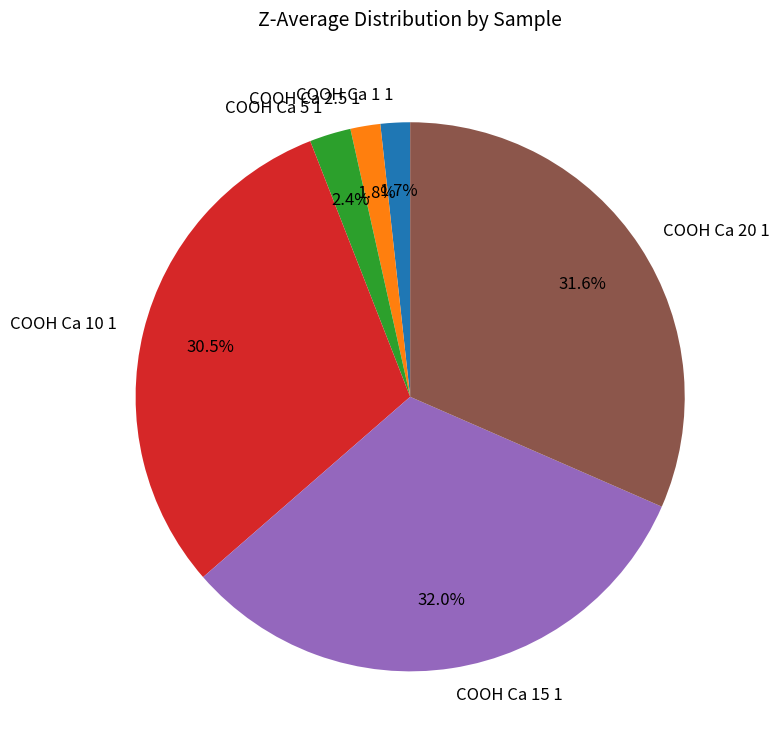

What is the ratio of the value at COOH Ca 2.5 1 to the value at COOH Ca 15 1?

0.1